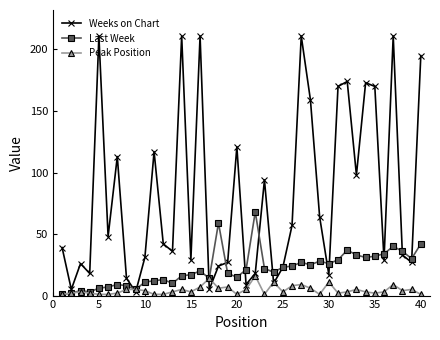

What are all the series names shown in the legend?

Weeks on Chart, Last Week, Peak Position